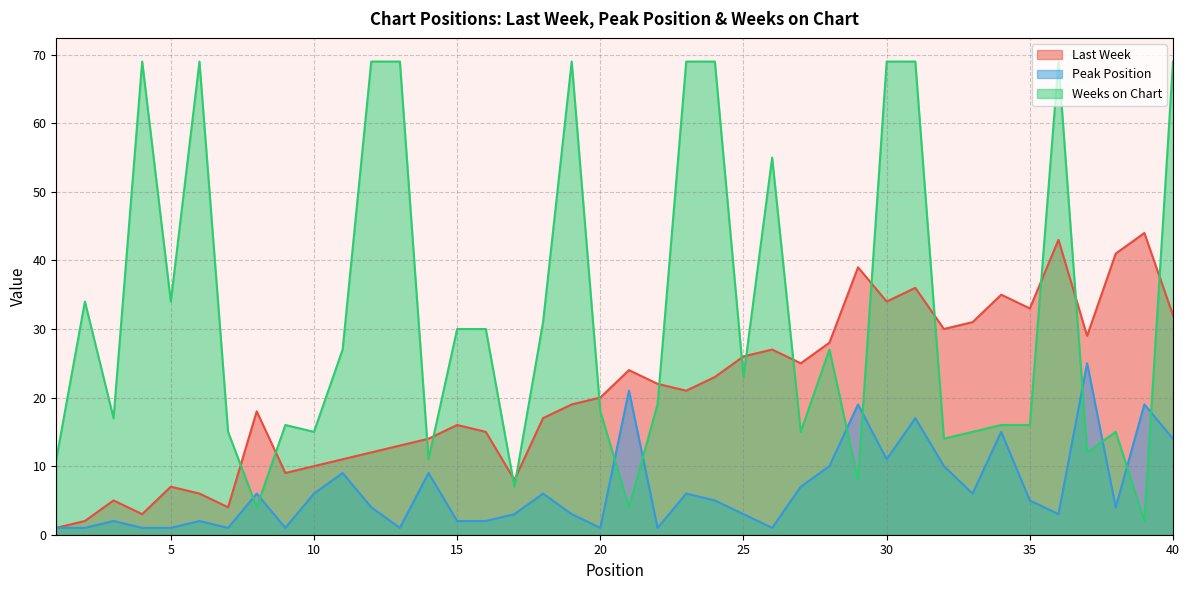

Is it true that Last Week equals 32 at 24?

False